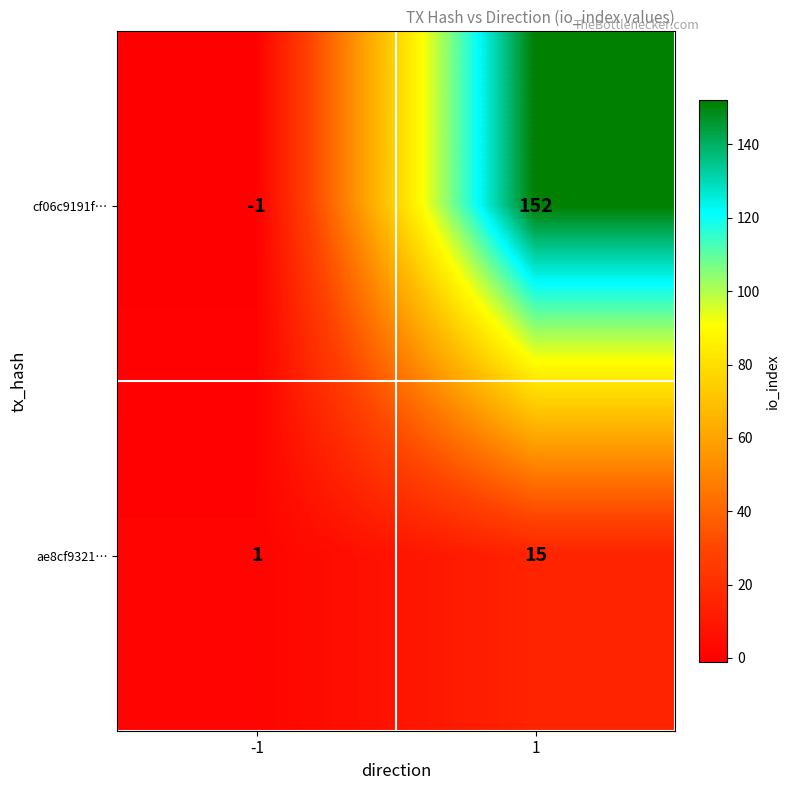

Reading right to left, extract all data points from this chart.

cf06c9191f…: 1=152	-1=-1
ae8cf9321…: 1=15	-1=1